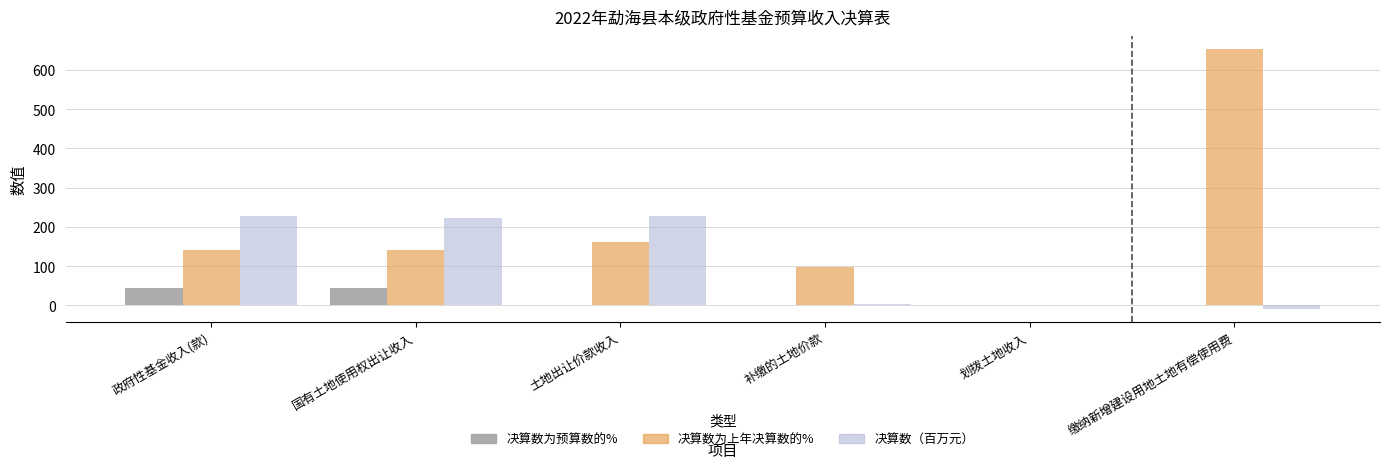

At which label is 决算数为上年决算数的% closest to 326?

土地出让价款收入